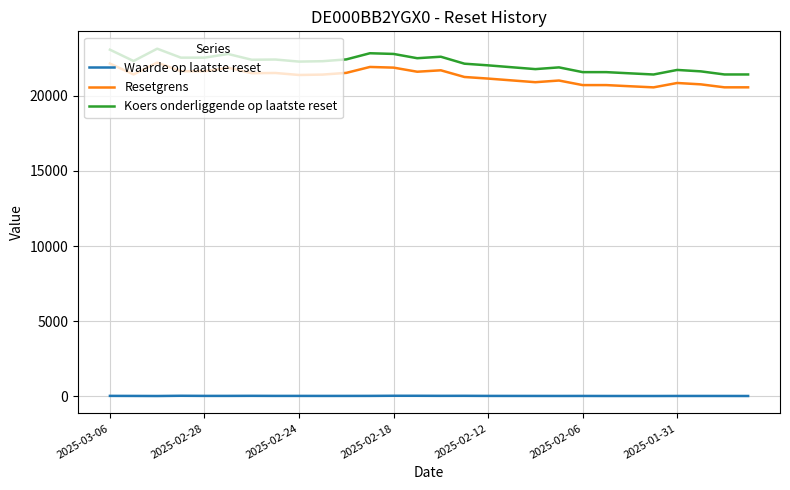

How many values in the Koers onderliggende op laatste reset series exceed 22314?

14